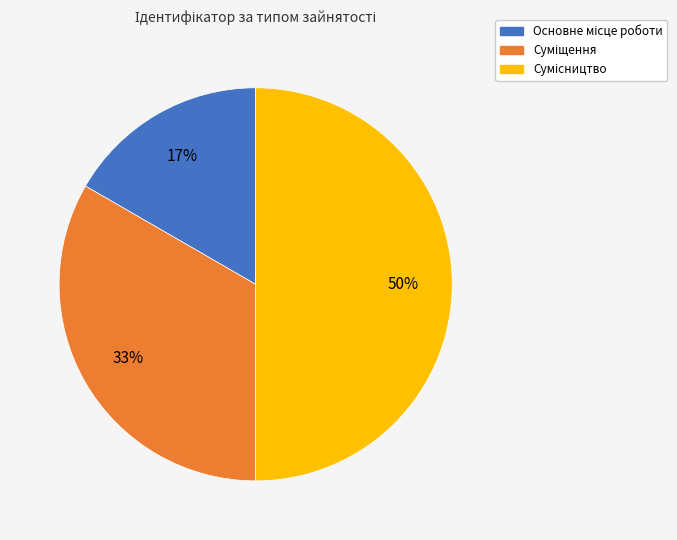

To the nearest percent, what is the average slice percentage?

33%